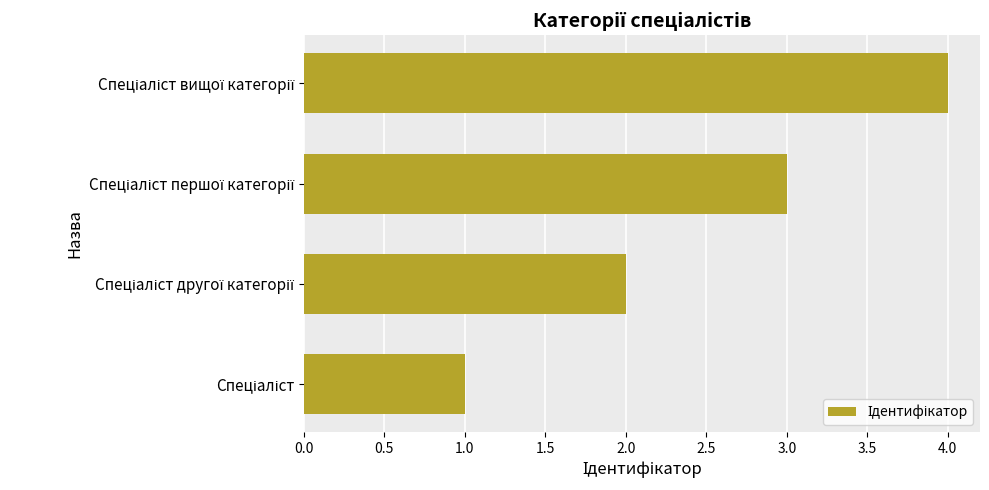

What is the greatest value displayed?

4